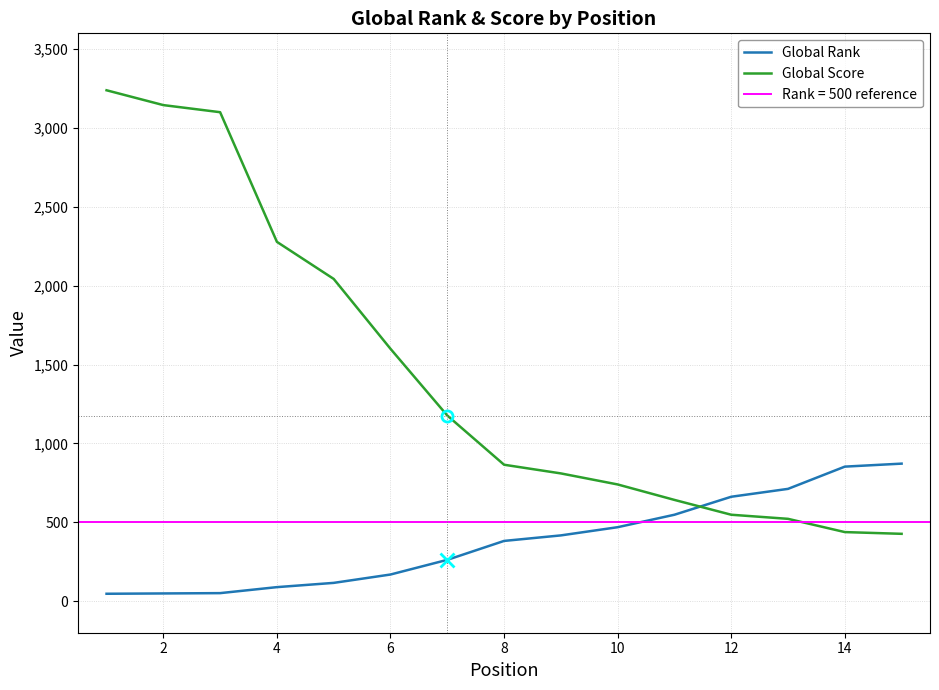

True or false: Global Score and Global Rank cross at least once.

True